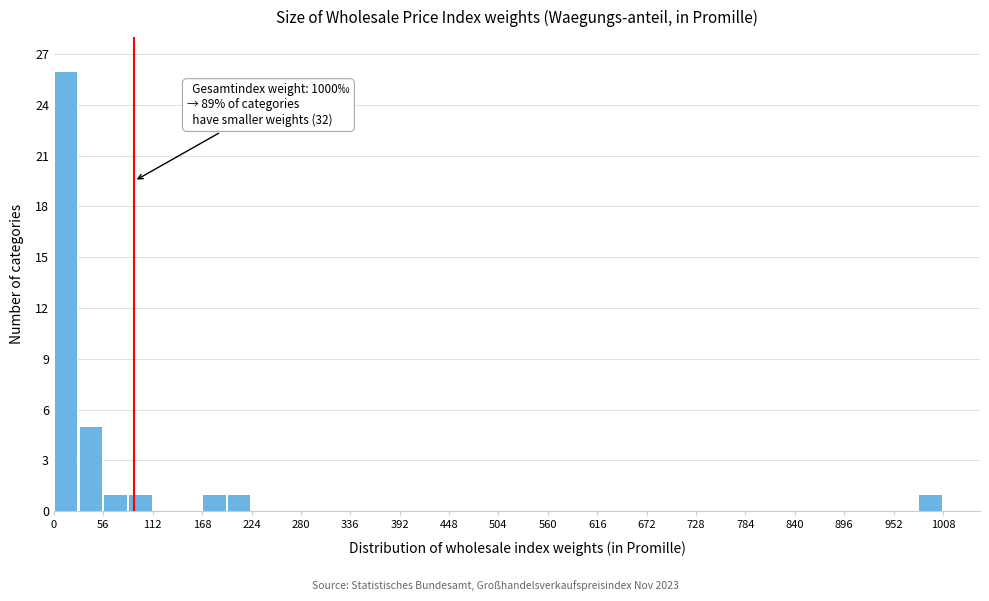

Read against the x-axis, roughly where is the centre of the tallest bar?

10